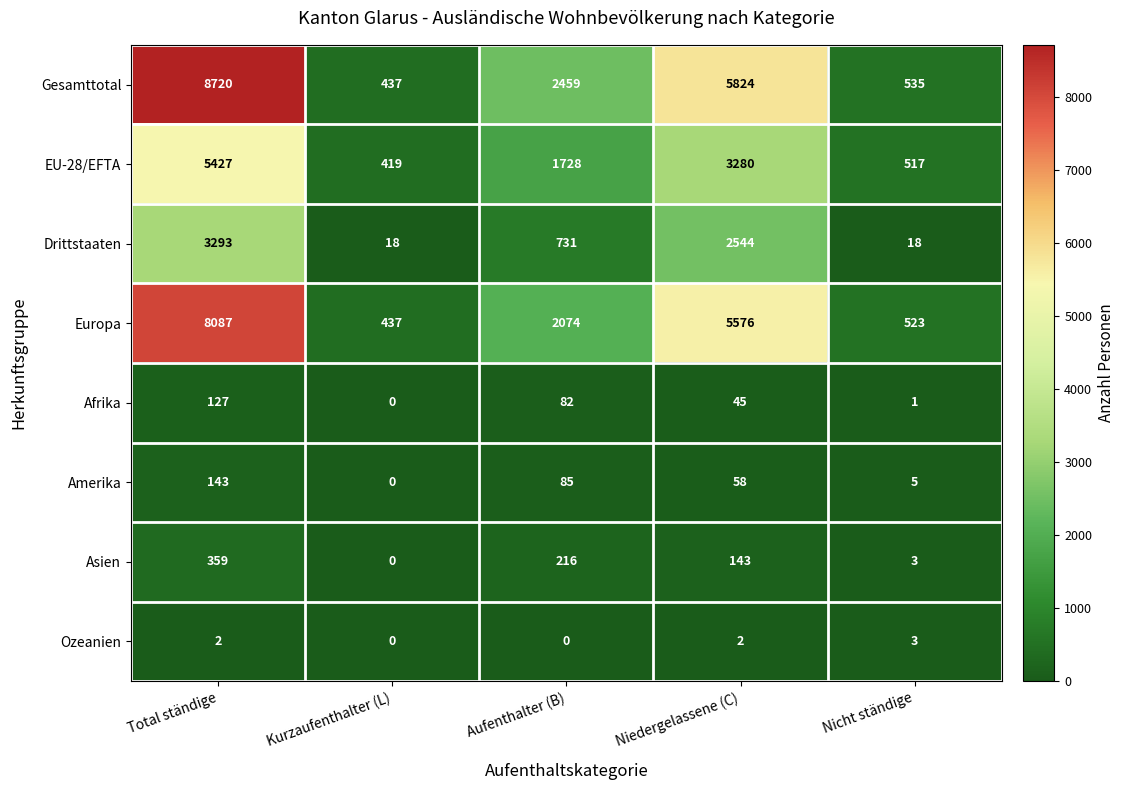

Which series has the widest spread of values?

Gesamttotal